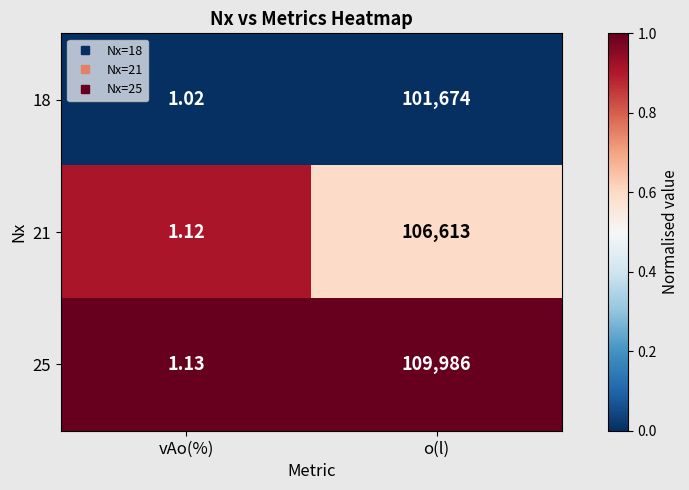

At which label does 21 reach its peak?

o(l)